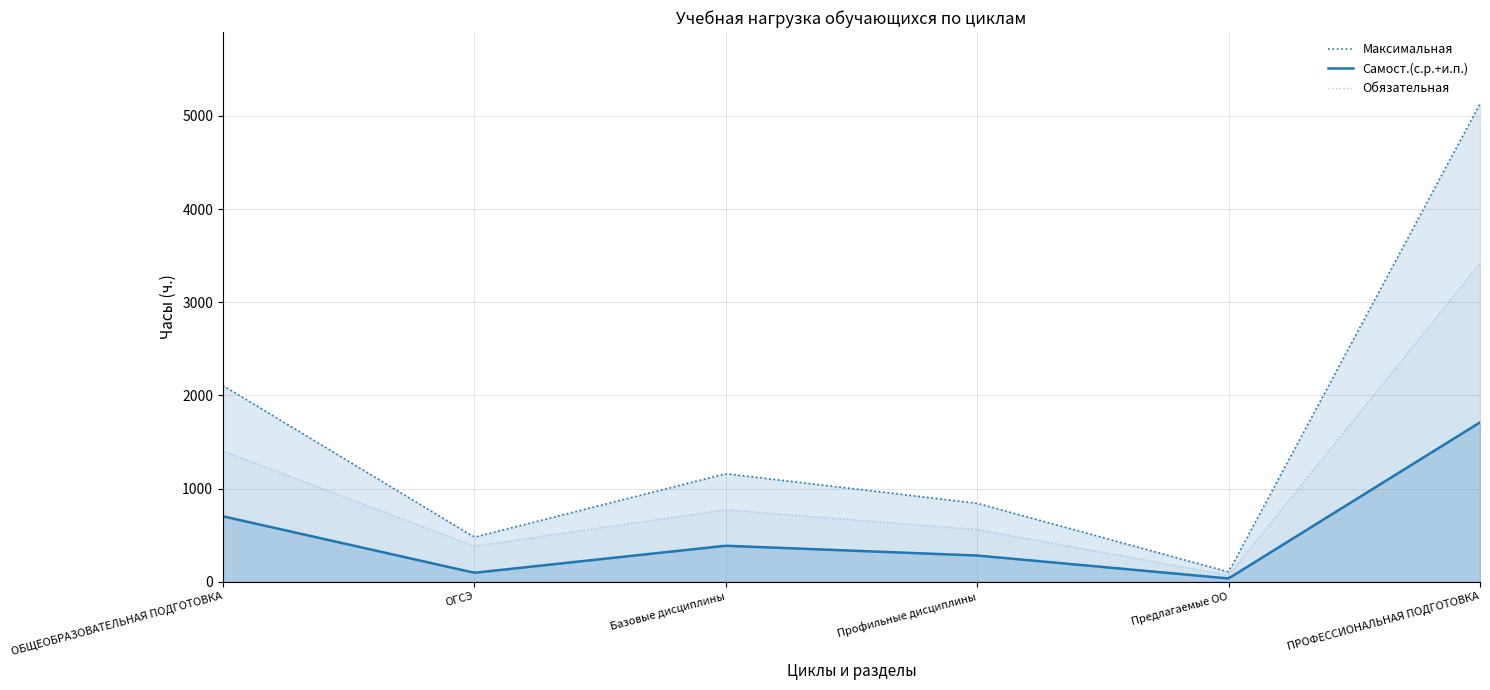

What position from the right is Профильные дисциплины?

3